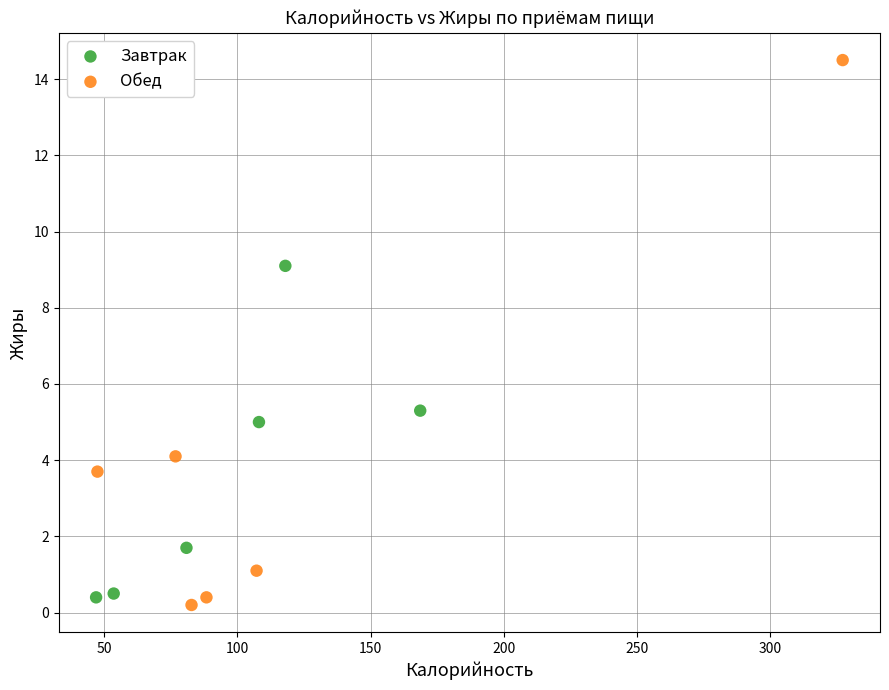

Which series has the widest spread of Y values?

Обед